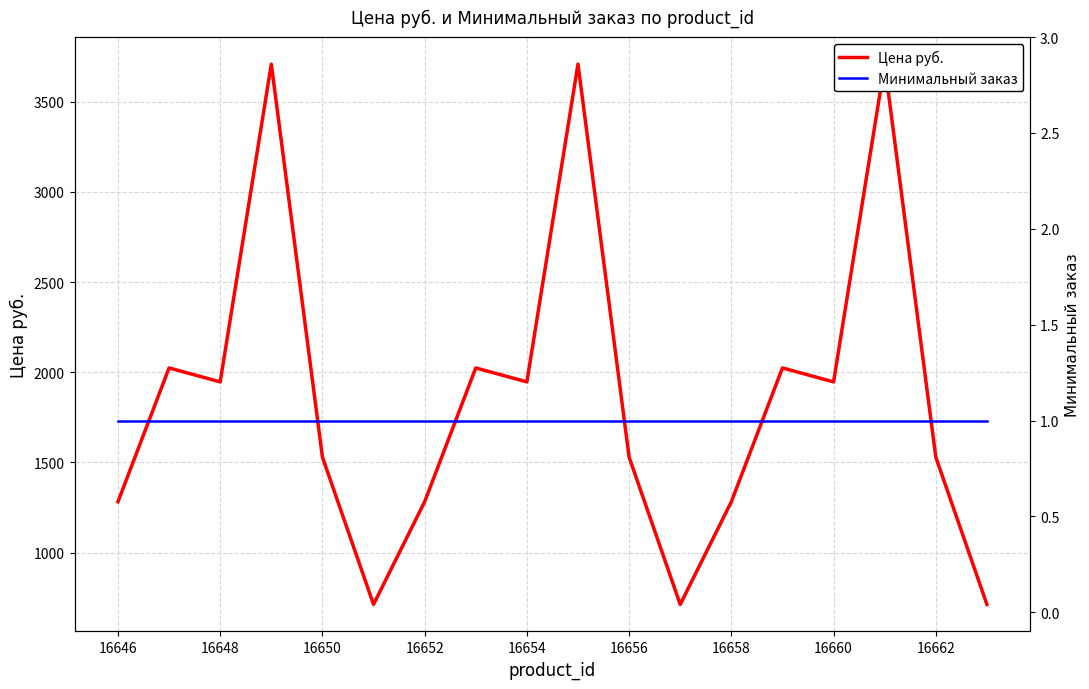

Reading left to right, extract all data points from this chart.

Цена руб.: 1282.3	2023.9	1946.7	3708.0	1529.5	713.0	1282.3	2023.9	1946.7	3708.0	1529.5	713.0	1282.3	2023.9	1946.7	3708.0	1529.5	713.0
Минимальный заказ: 1.0	1.0	1.0	1.0	1.0	1.0	1.0	1.0	1.0	1.0	1.0	1.0	1.0	1.0	1.0	1.0	1.0	1.0